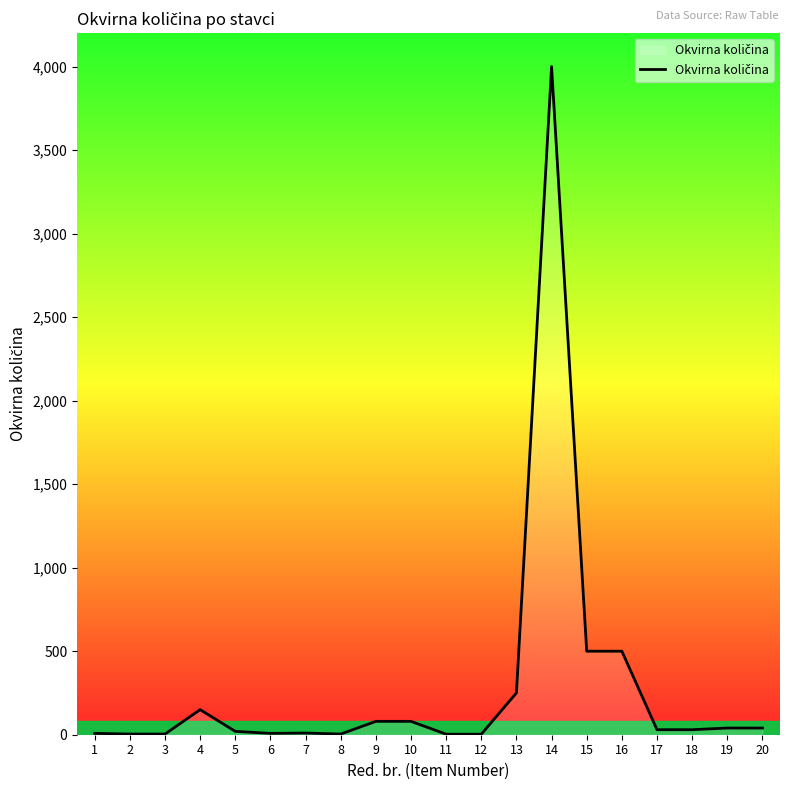

What is the greatest value displayed?

4000